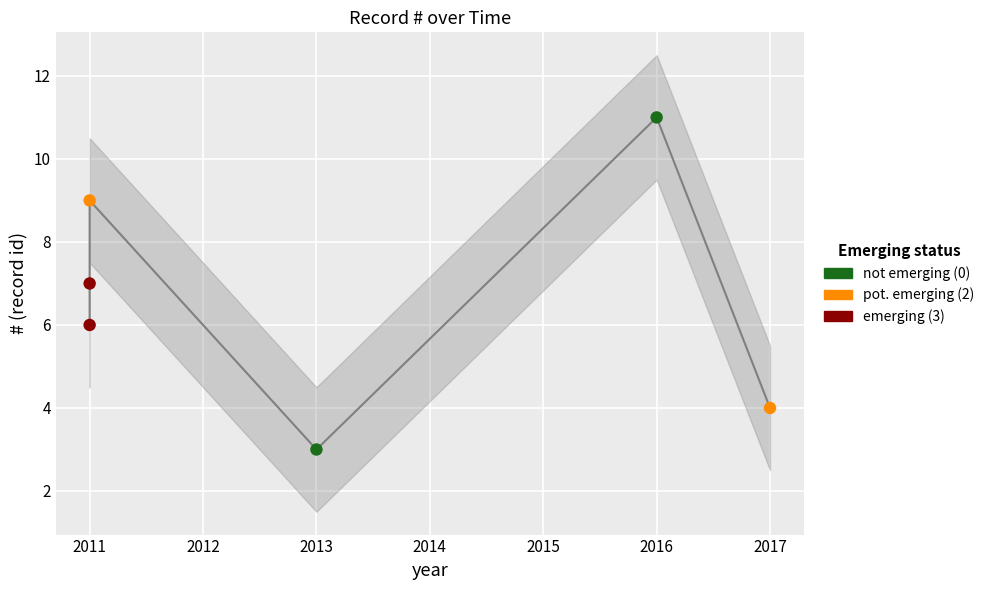

Between 2016-01-18 and 2011-07-29, which is larger?

2016-01-18